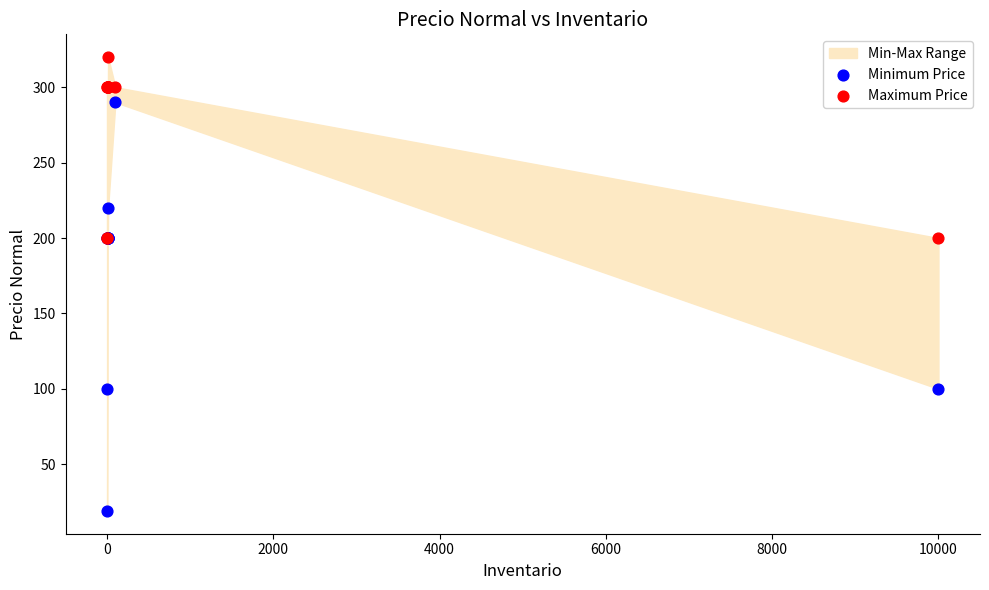

In the Maximum Price series, what Y value is closest to 260?

300